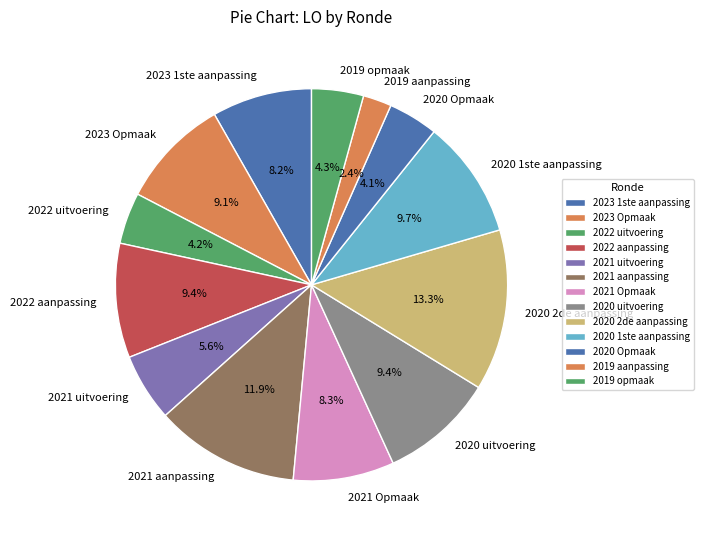

Do 2021 uitvoering and 2023 1ste aanpassing together represent more than half of the pie?

No